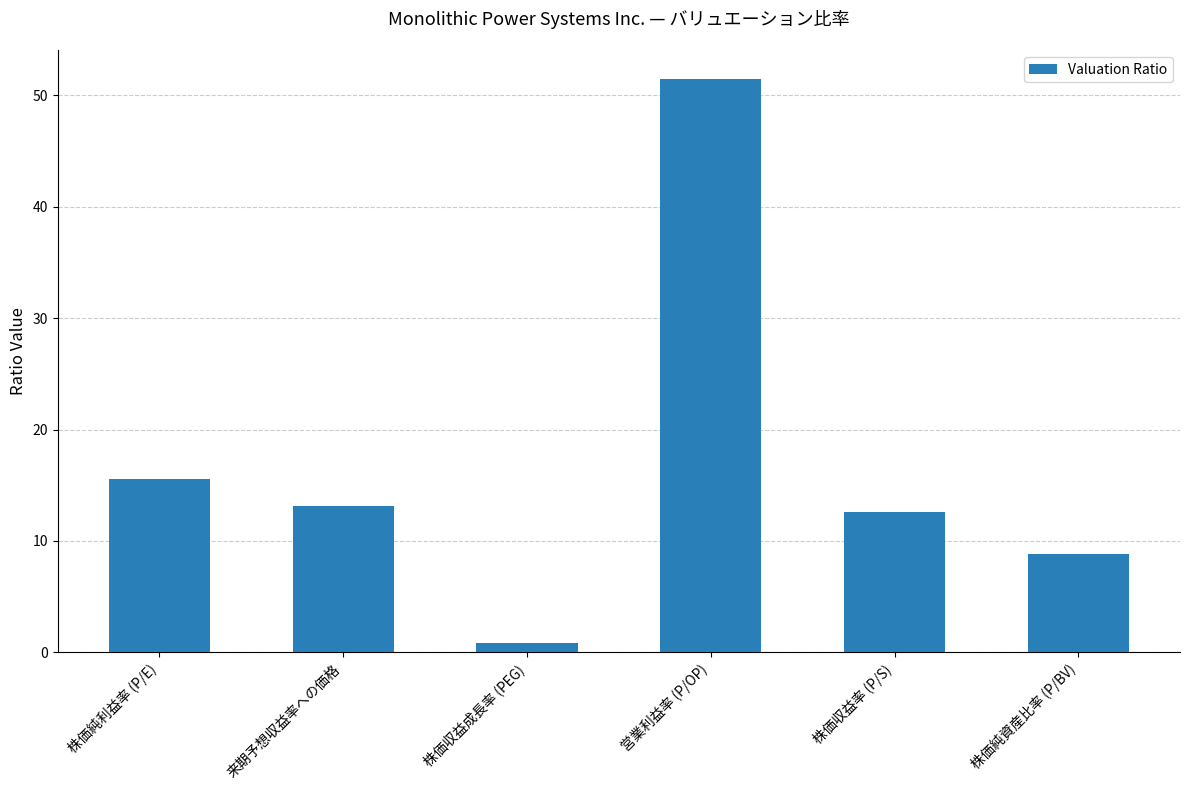

What is the difference between the values at 来期予想収益率への価格 and 株価収益率 (P/S)?

0.6